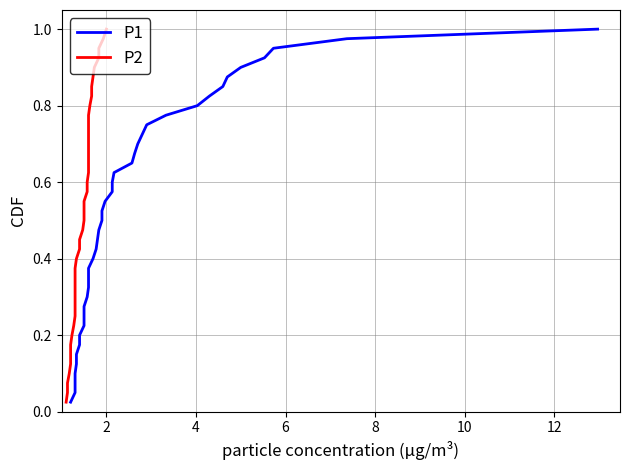

Reading left to right, list all the values displayed in this chart.

P1: 0.0	0.1	0.1	0.1	0.1	0.1	0.2	0.2	0.2	0.2	0.3	0.3	0.3	0.3	0.4	0.4	0.4	0.5	0.5	0.5	0.5	0.6	0.6	0.6	0.6	0.7	0.7	0.7	0.7	0.8	0.8	0.8	0.8	0.8	0.9	0.9	0.9	0.9	1.0	1.0
P2: 0.0	0.1	0.1	0.1	0.1	0.1	0.2	0.2	0.2	0.2	0.3	0.3	0.3	0.3	0.4	0.4	0.4	0.5	0.5	0.5	0.5	0.6	0.6	0.6	0.6	0.7	0.7	0.7	0.7	0.8	0.8	0.8	0.8	0.8	0.9	0.9	0.9	0.9	1.0	1.0